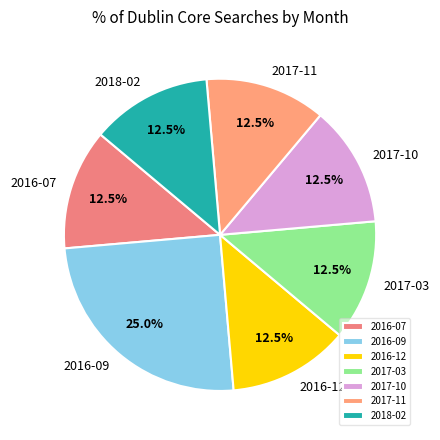

Which slice is the largest?

2016-09